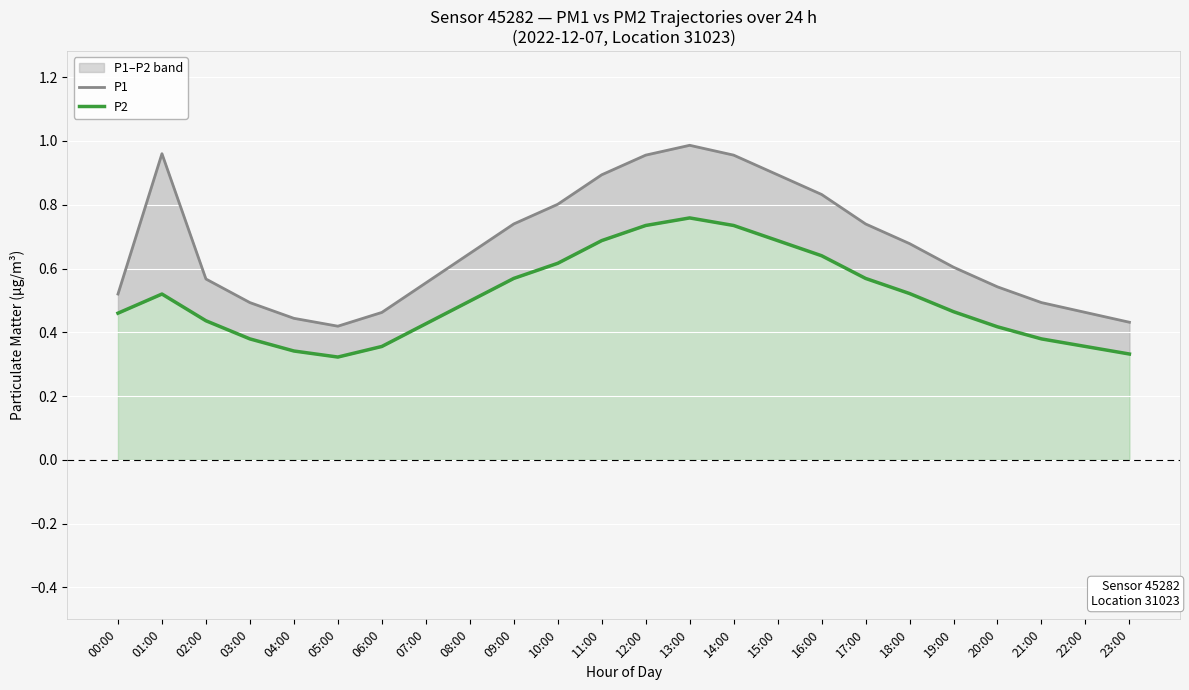

Where is the first local maximum for P1?

01:00